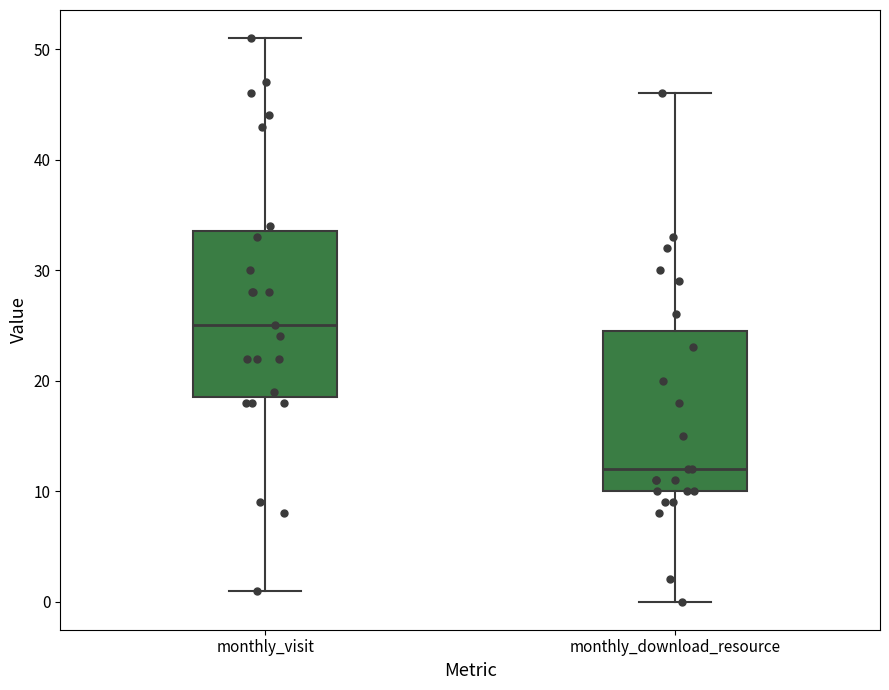

Where does the lower whisker of the box for monthly_download_resource end on the y-axis? The values are not printed on the chart, so give them approximately, as read against the axis.

0